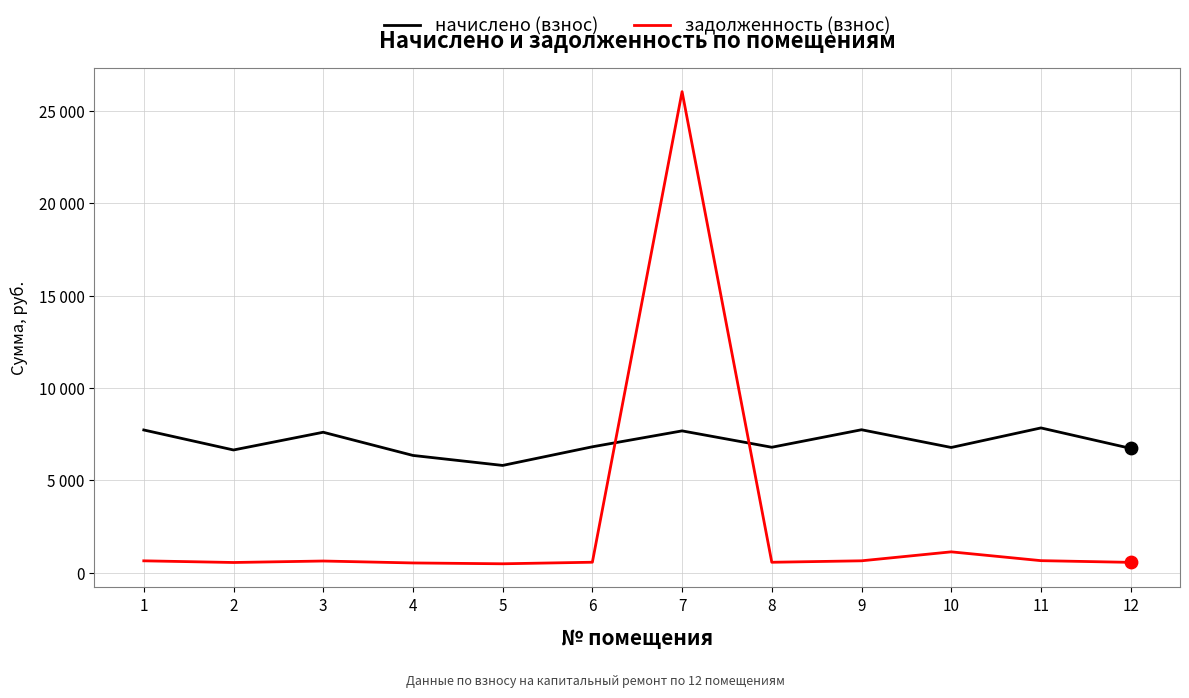

Is this an area chart (filled region under the line)?

No